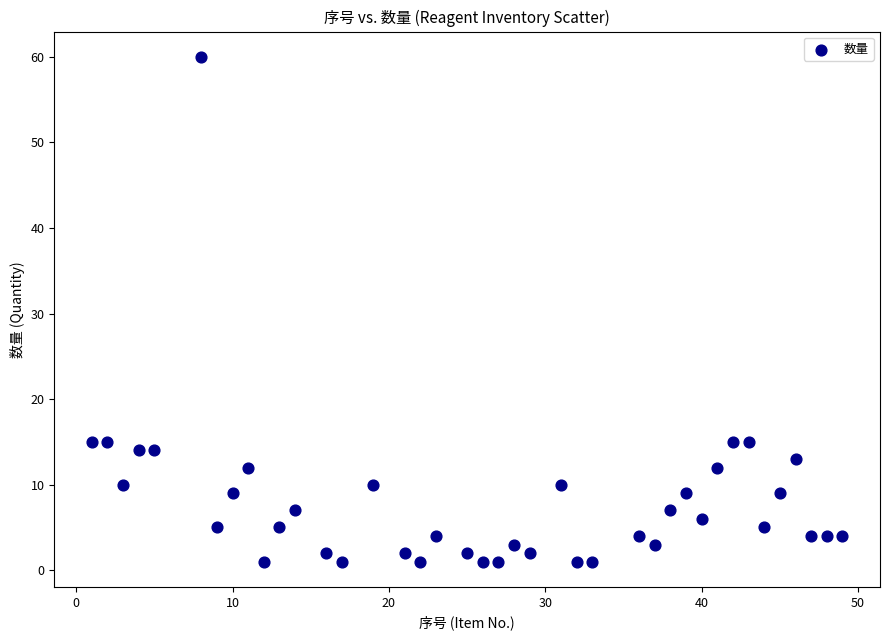

What is the range of X values (max minus min)?

48